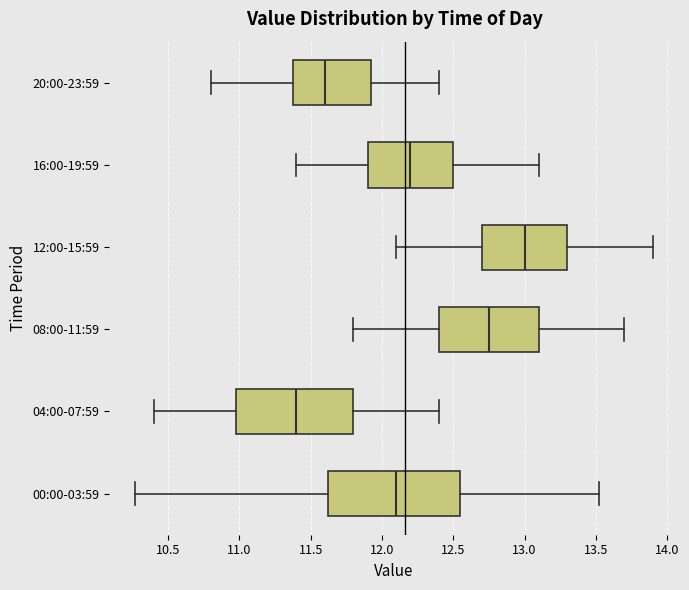

Reading bottom to top, read every box against the x-axis: the position of its median line, the range the box covers, and the ends of its whiskers. The values are not printed on the chart, so give them approximately, as read against the axis.

00:00-03:59: median 12.10, box 11.65 to 12.55, whiskers 10.25 to 13.50
04:00-07:59: median 11.40, box 11.00 to 11.80, whiskers 10.40 to 12.40
08:00-11:59: median 12.75, box 12.40 to 13.10, whiskers 11.80 to 13.70
12:00-15:59: median 13.00, box 12.70 to 13.30, whiskers 12.10 to 13.90
16:00-19:59: median 12.20, box 11.90 to 12.50, whiskers 11.40 to 13.10
20:00-23:59: median 11.60, box 11.40 to 11.95, whiskers 10.80 to 12.40